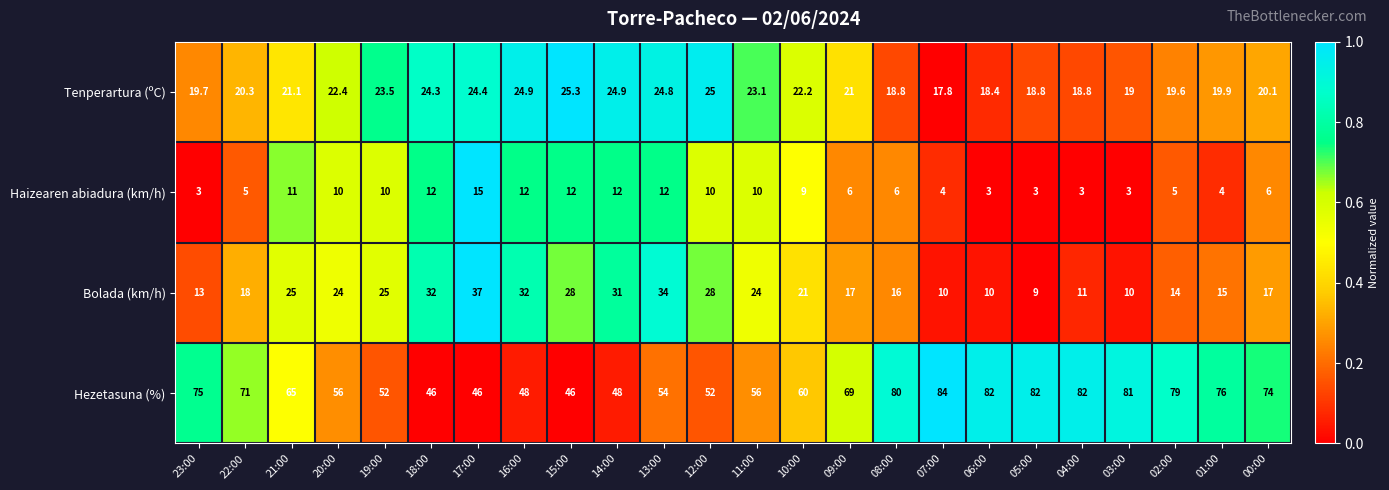

At which category is the sum across all series the highest?

13:00